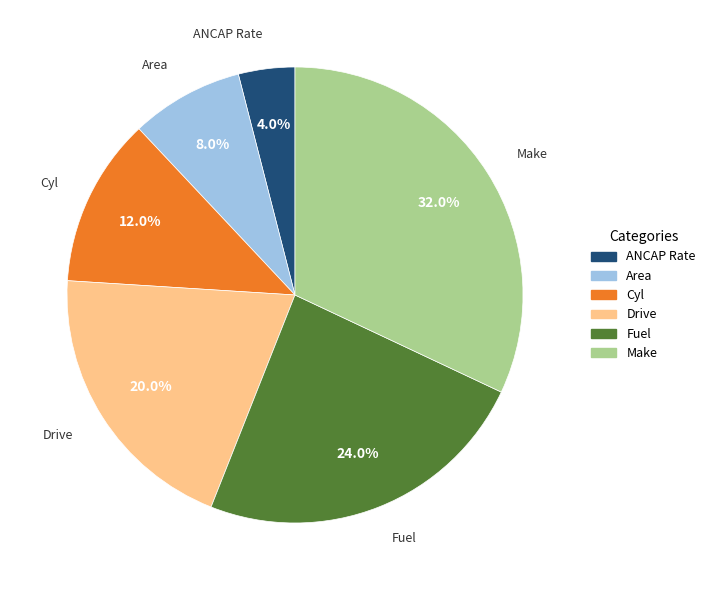

Is there any slice that represents more than half of the pie?

No